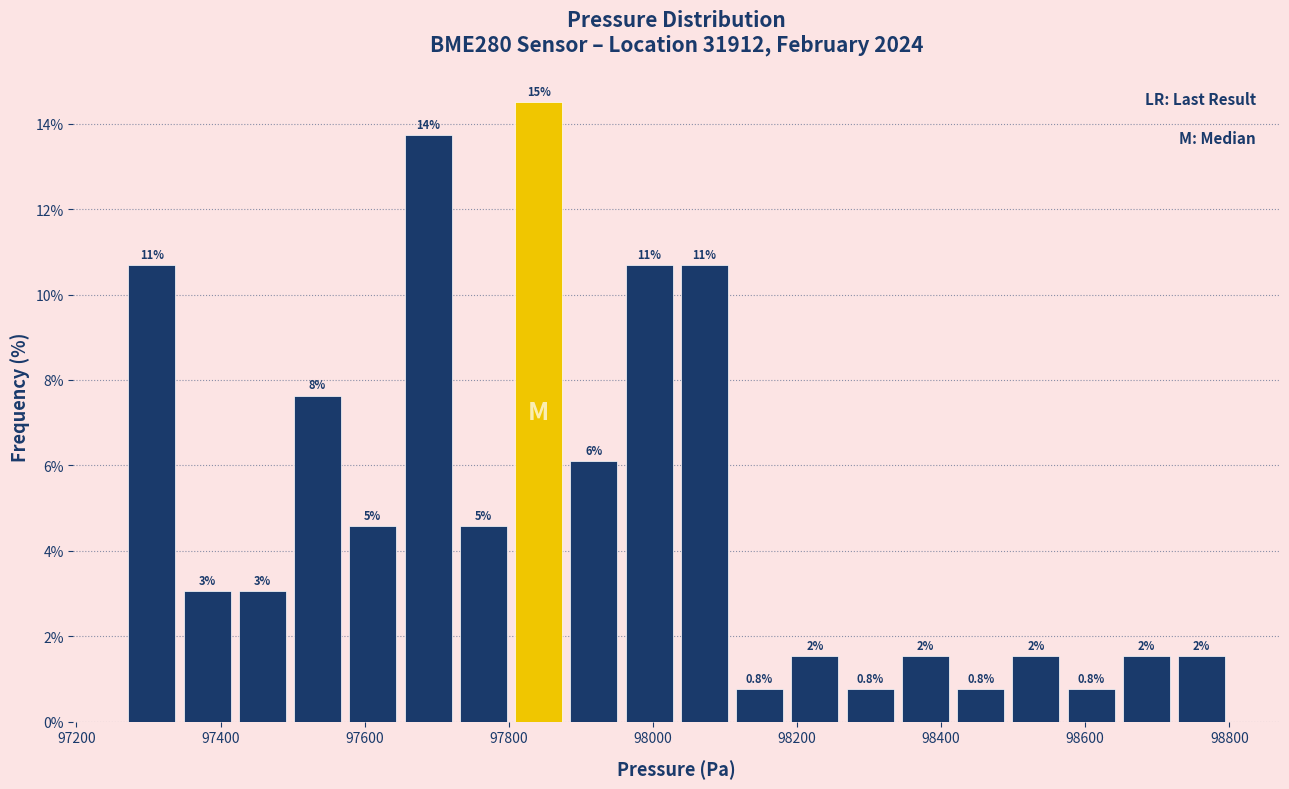

Around what value on the x-axis is the tallest bar? Give the approximate position of its centre, as read against the axis.

97840